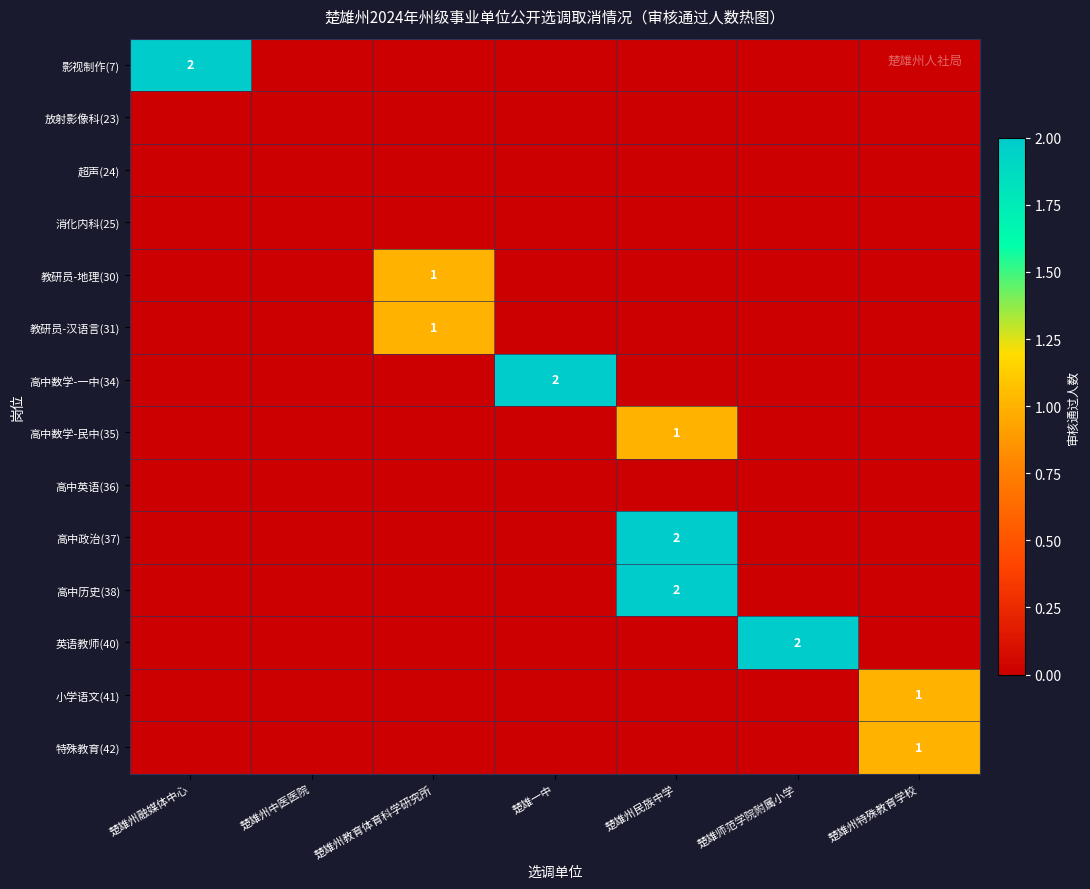

Rank the series by their maximum value, from highest to lowest.

影视制作(7), 高中数学-一中(34), 高中政治(37), 高中历史(38), 英语教师(40), 教研员-地理(30), 教研员-汉语言(31), 高中数学-民中(35), 小学语文(41), 特殊教育(42), 放射影像科(23), 超声(24), 消化内科(25), 高中英语(36)